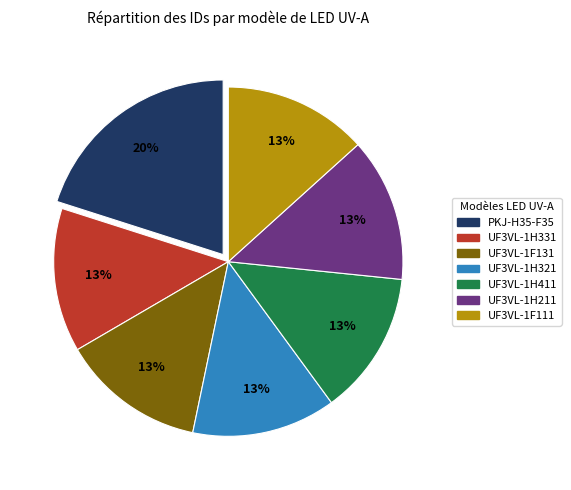

What percentage is the UF3VL-1H211 slice, to the nearest percent?

13%